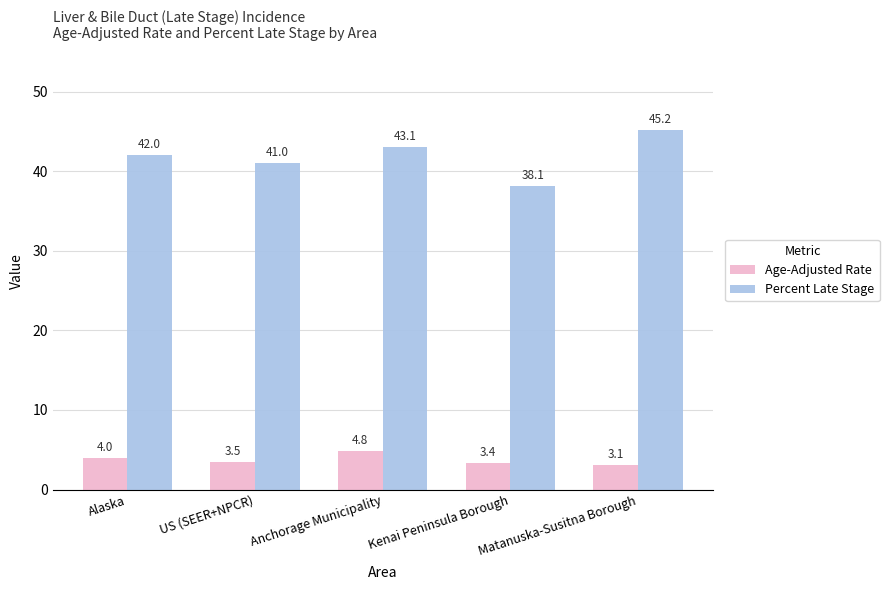

Does the chart contain stacked bars?

No